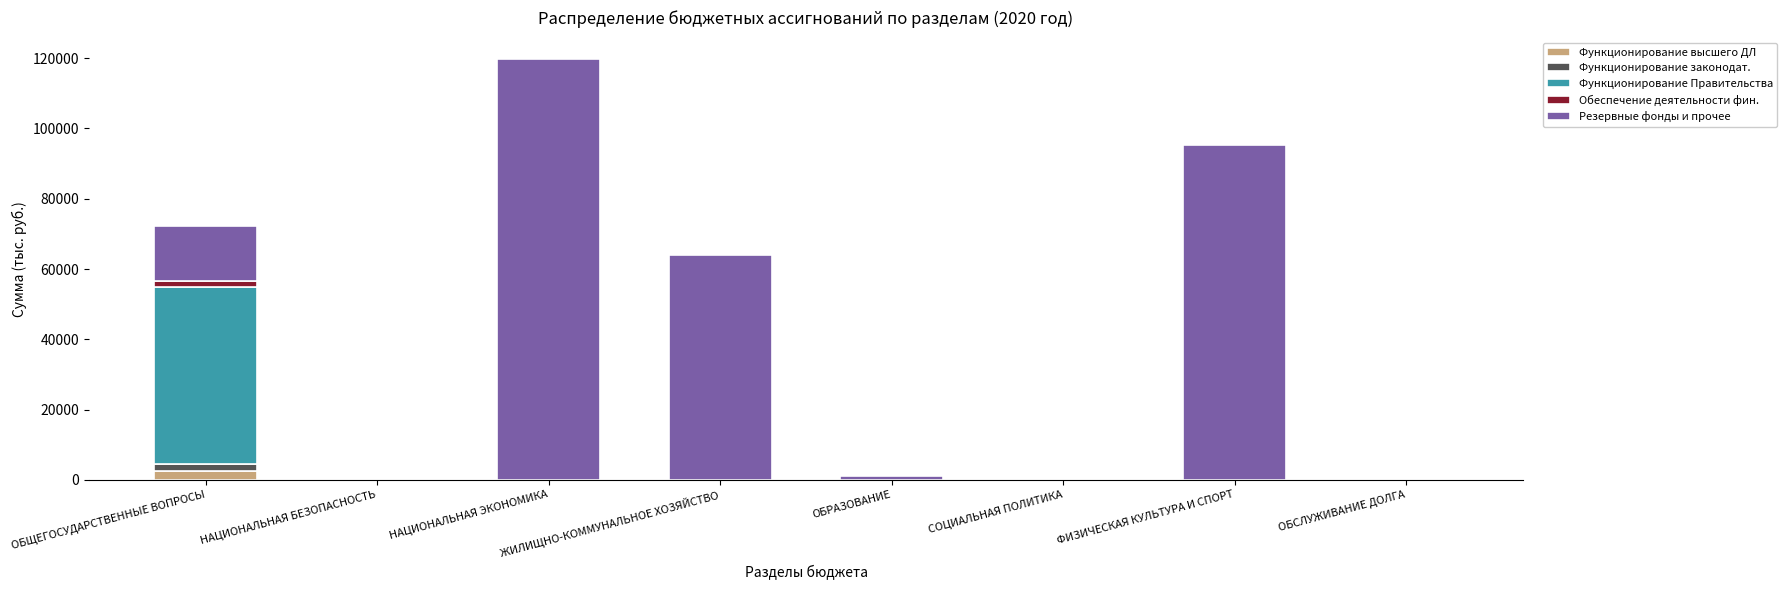

Is it true that Функционирование высшего ДЛ equals 0.0 at НАЦИОНАЛЬНАЯ ЭКОНОМИКА?

True